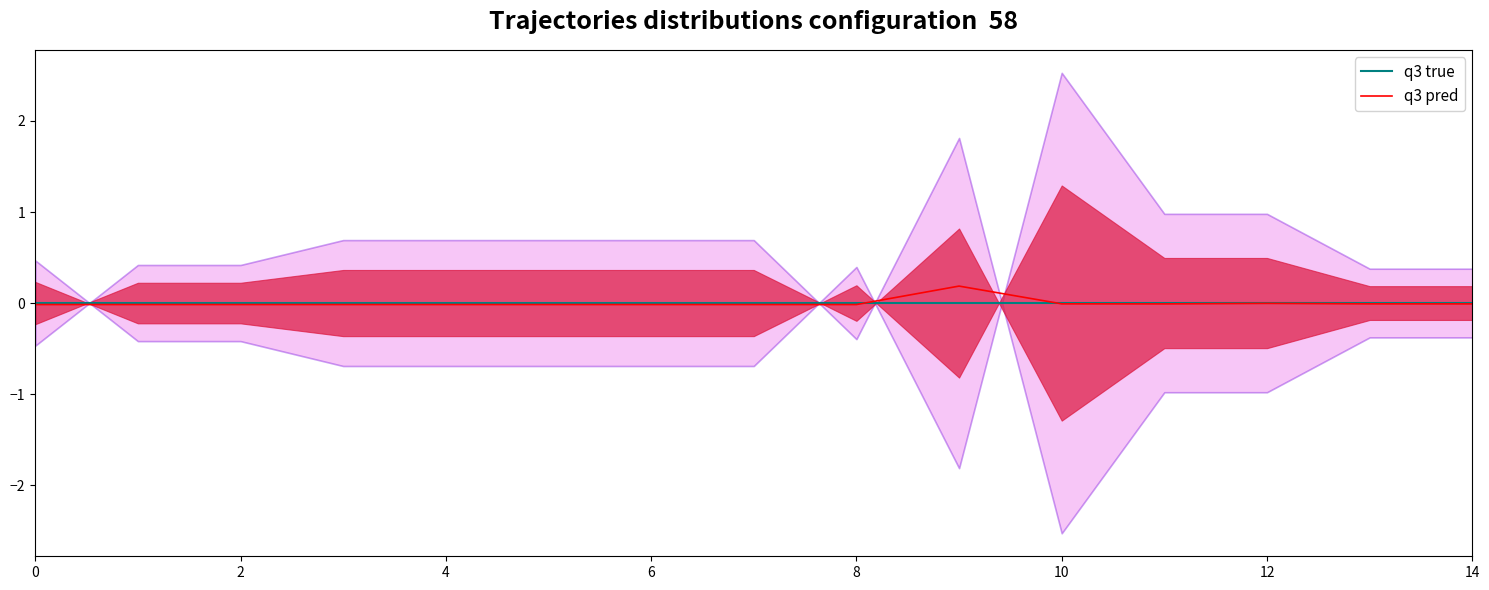

Where is the first local minimum for q3 pred?

11